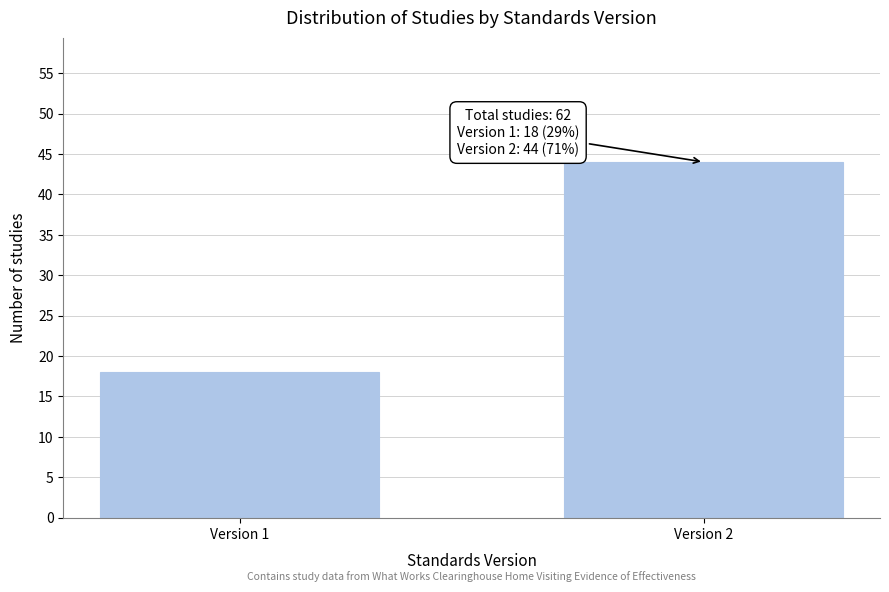

Reading right to left, transcribe all the data shown in this chart.

Version 2=44	Version 1=18